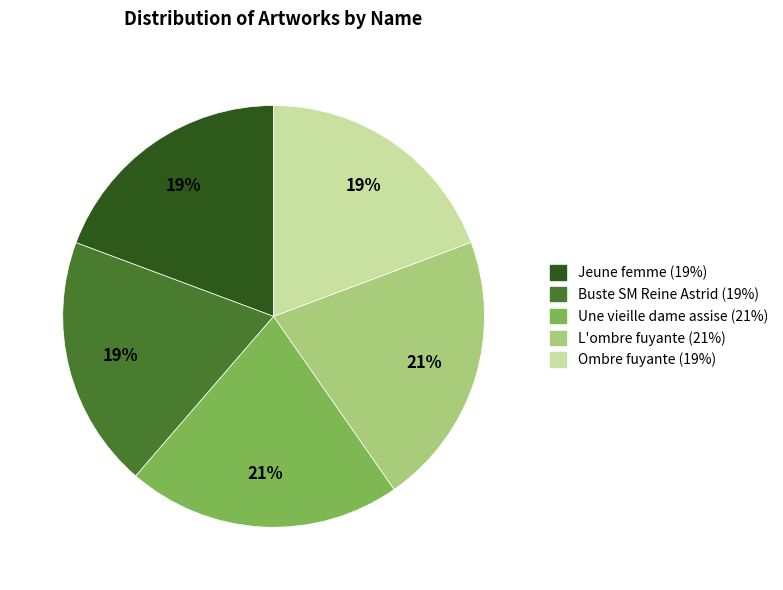

True or false: Buste SM Reine Astrid accounts for 12% of the total.

False